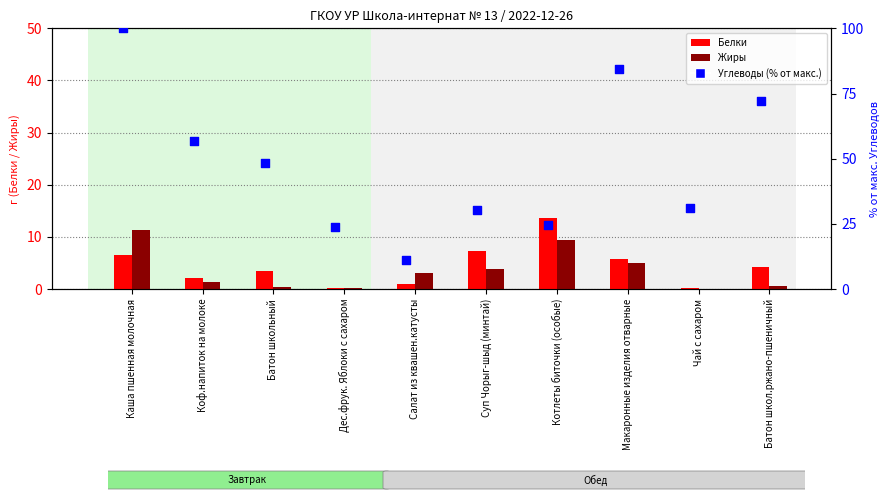

What are all the series names shown in the legend?

Белки, Жиры, Углеводы (% от макс.)